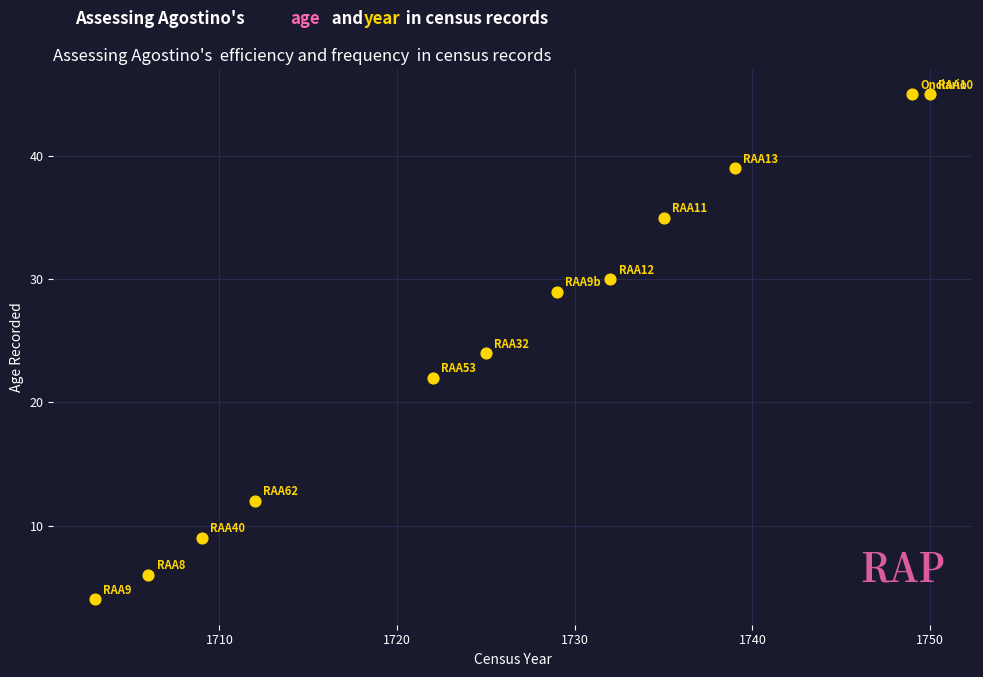

What is the average Y value?

25